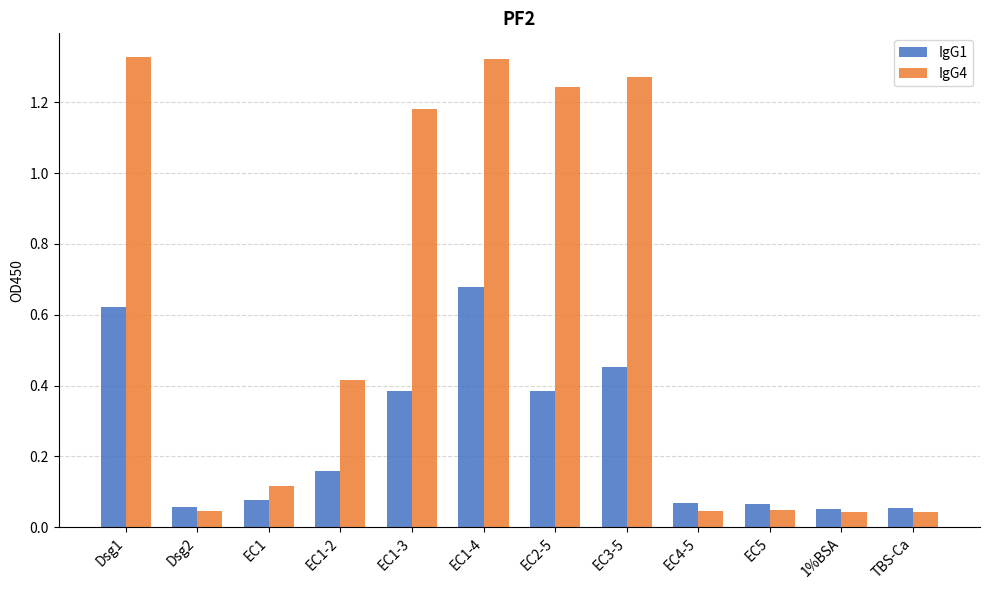

Is it true that IgG4 equals 2.1 at Dsg1?

False